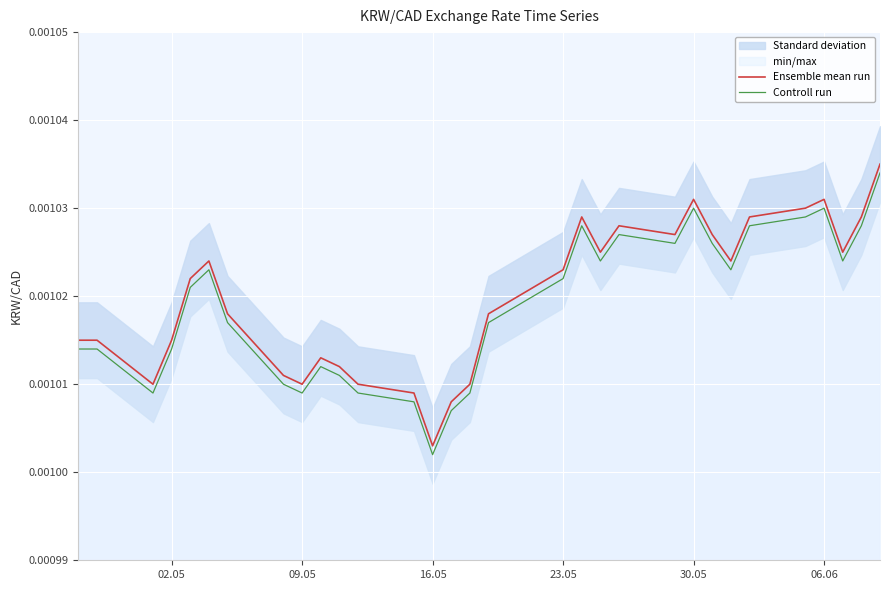

What are all the series names shown in the legend?

Ensemble mean run, Controll run